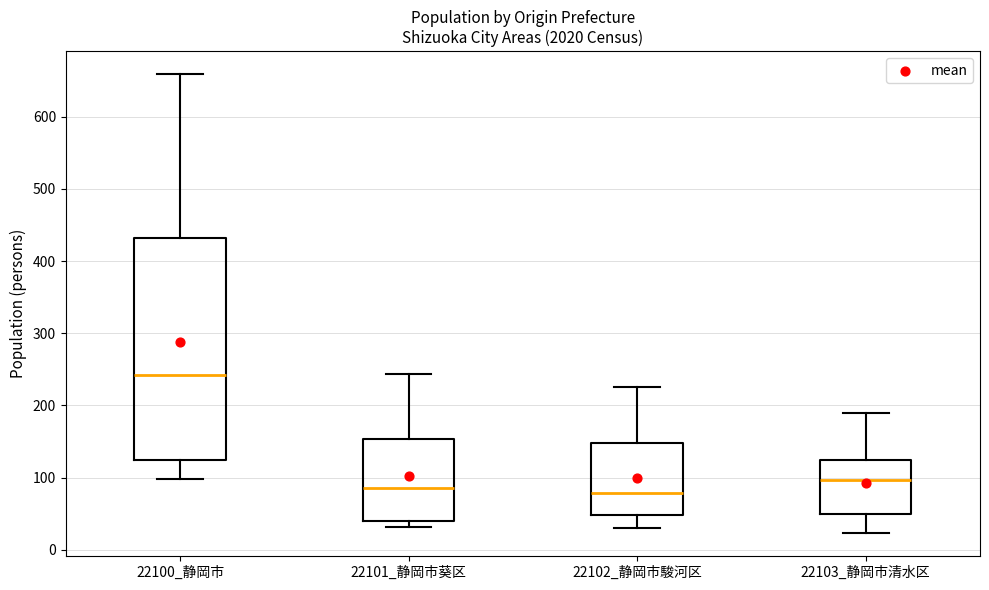

Where does the upper whisker of the box for 22101_静岡市葵区 end on the y-axis? The values are not printed on the chart, so give them approximately, as read against the axis.

240